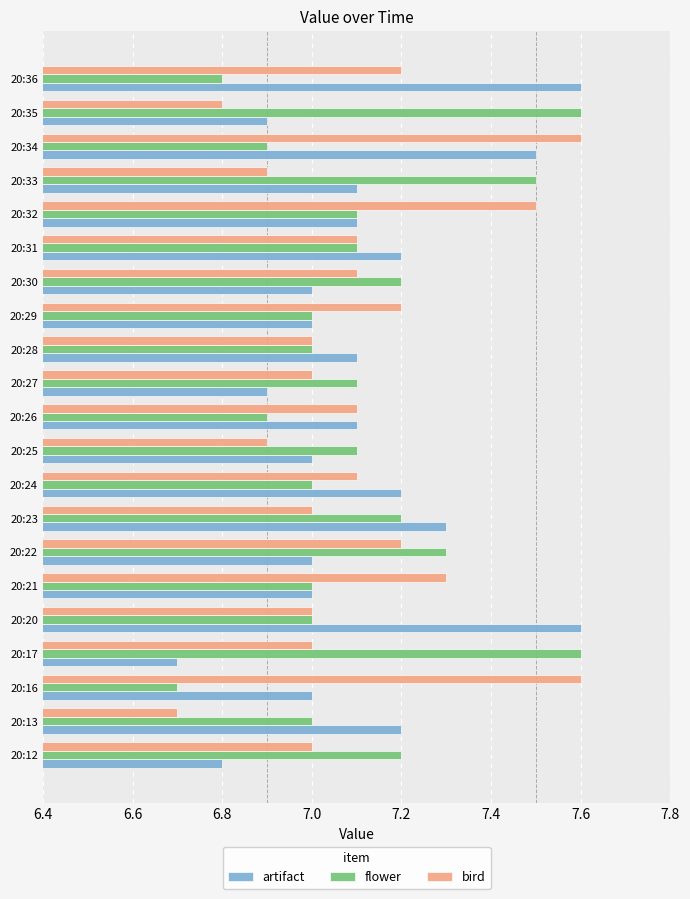

At 20:34, list the series in order from largest to smallest.

bird, artifact, flower